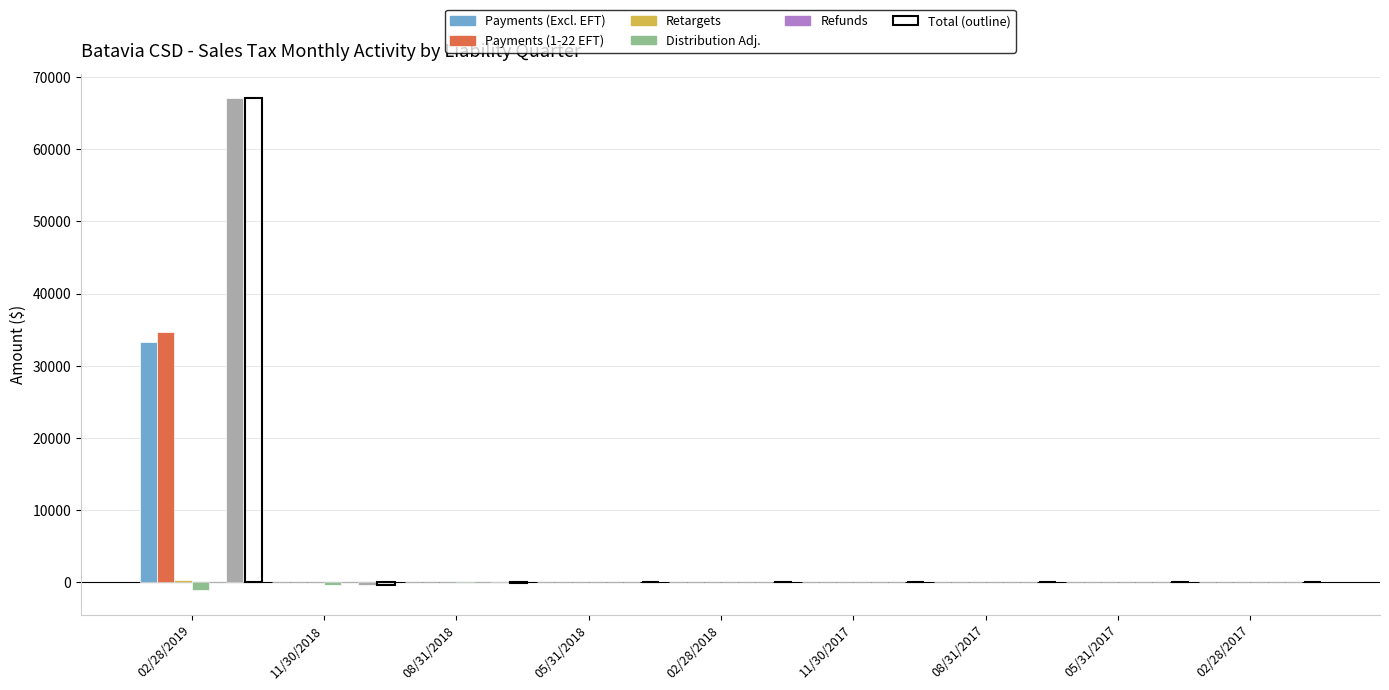

What is the highest value of the Payments (Excl. EFT) series?

33239.2